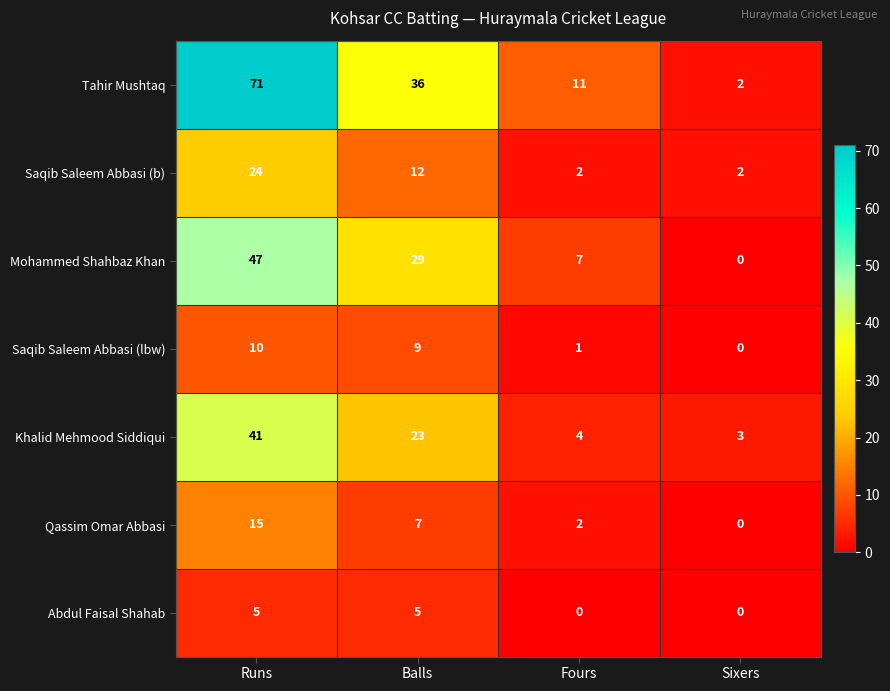

What is the sum of the Khalid Mehmood Siddiqui values at Balls and Fours?

27